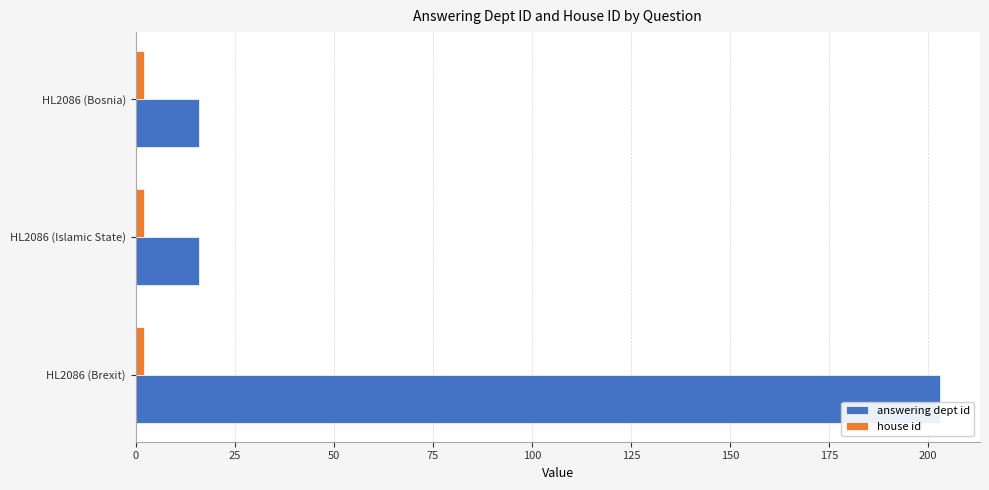

What is the sum of all answering dept id values?

235